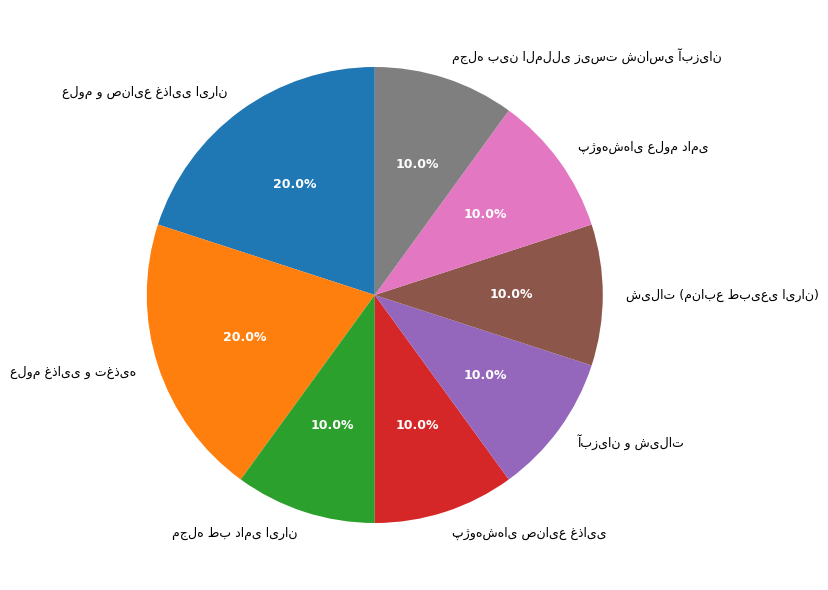

Is there a majority slice in this chart?

No